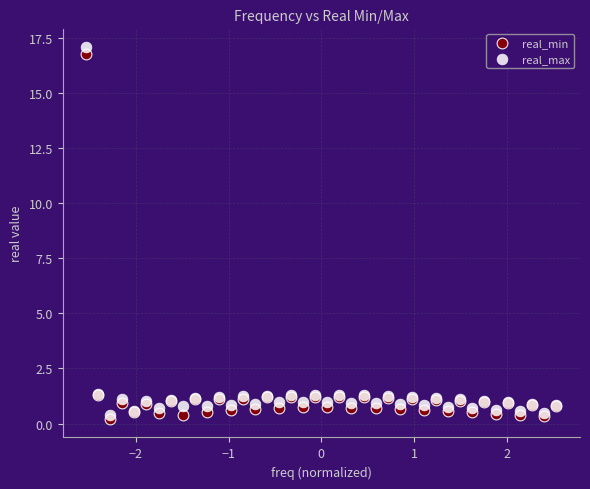

Which series contains the lowest Y value?

real_min